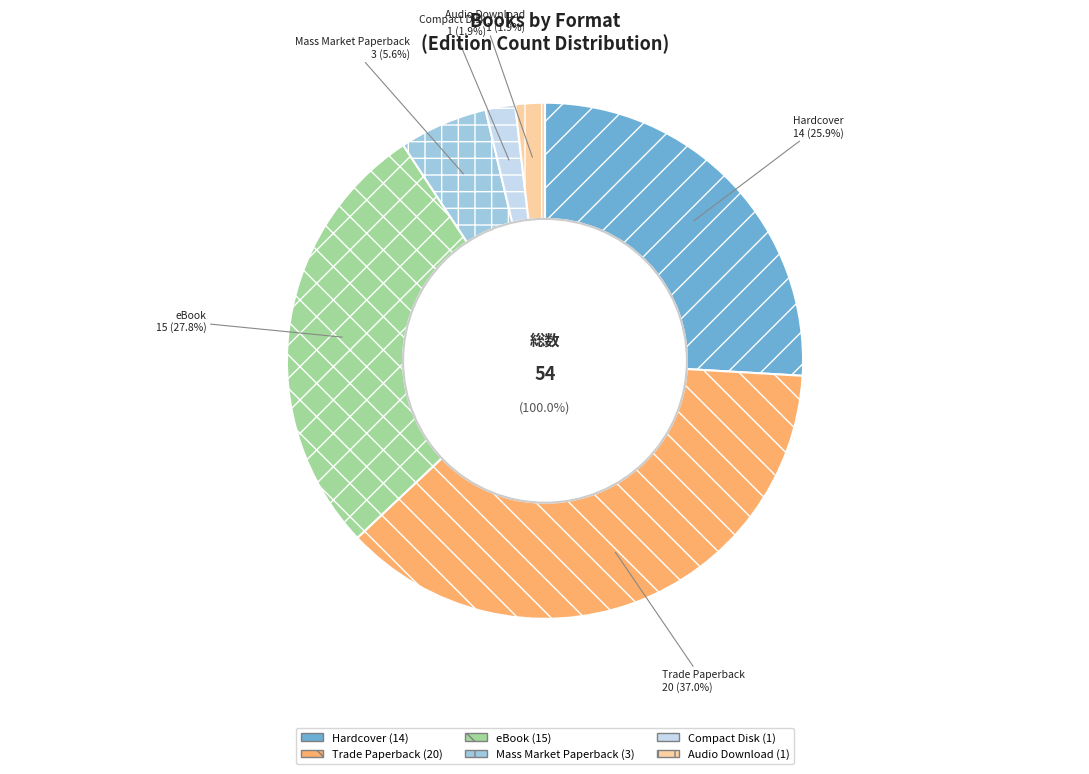

Approximately how many times larger is the value at Compact Disk compared to Audio Download?

1.0